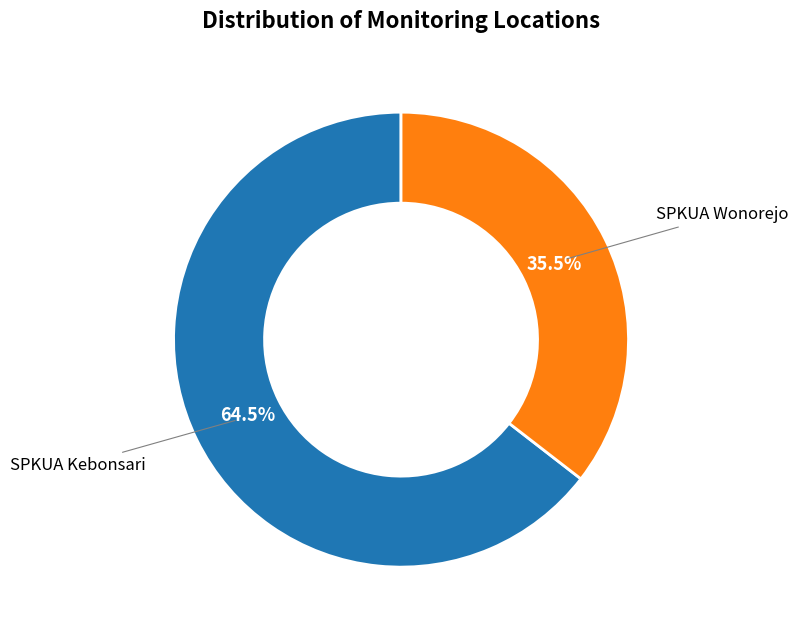

Count the number of slices in the pie.

2